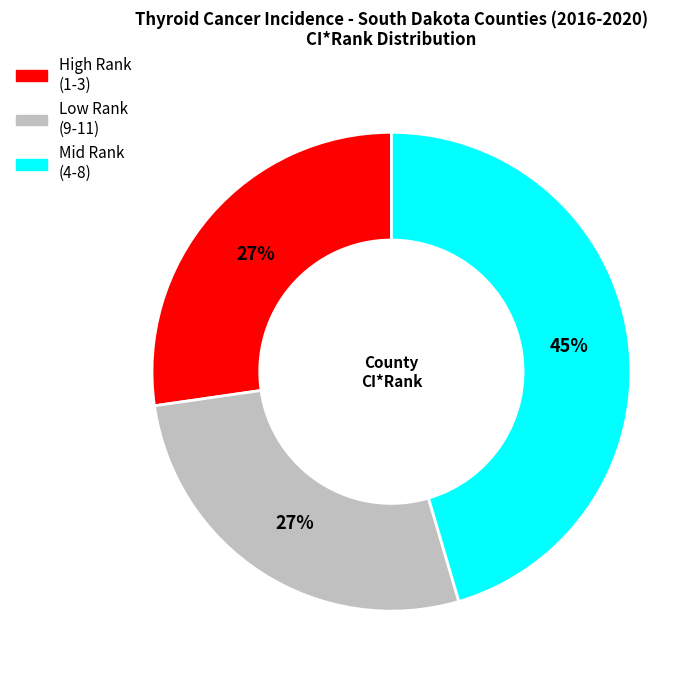

Does any single category account for the majority?

No